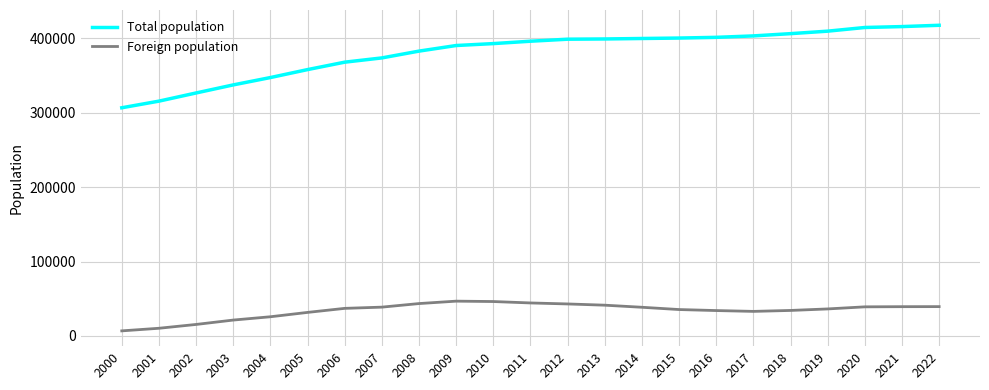

True or false: Foreign population and Total population cross at least once.

False